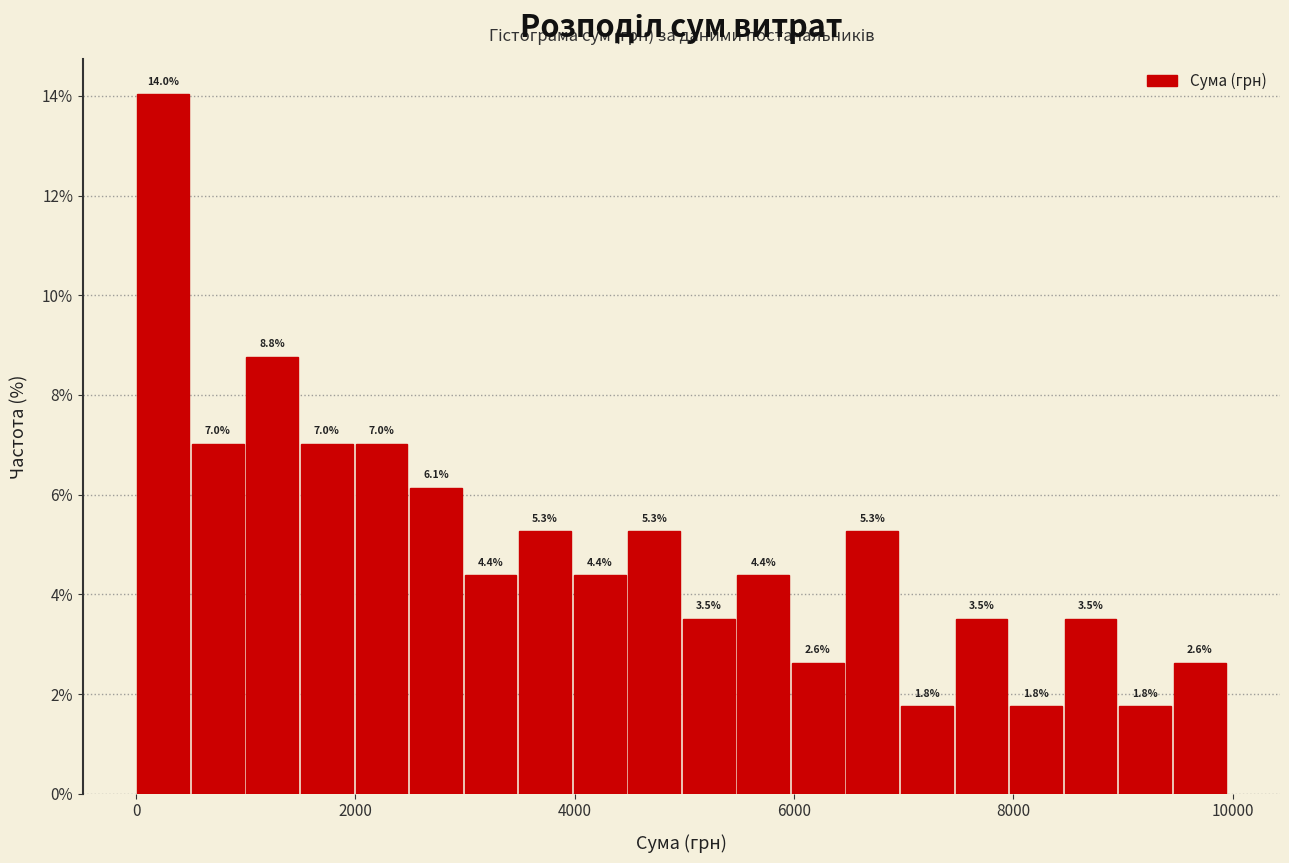

Read against the x-axis, roughly where is the centre of the tallest bar?

200